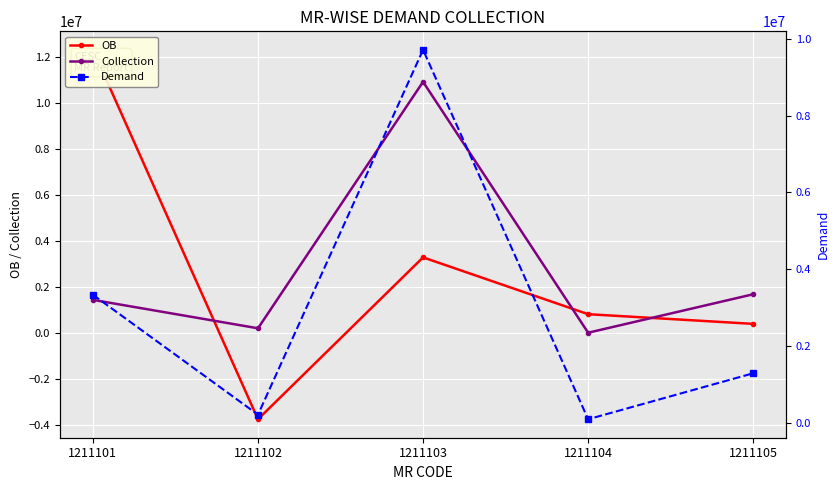

Which series has the largest total across all categories?

Demand